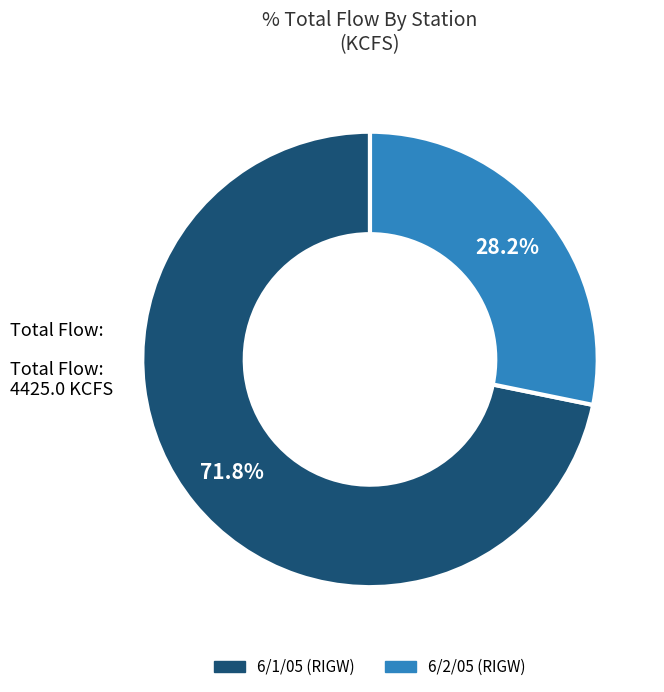

How much of the chart is everything except 6/2/05 (RIGW)?

71.8%